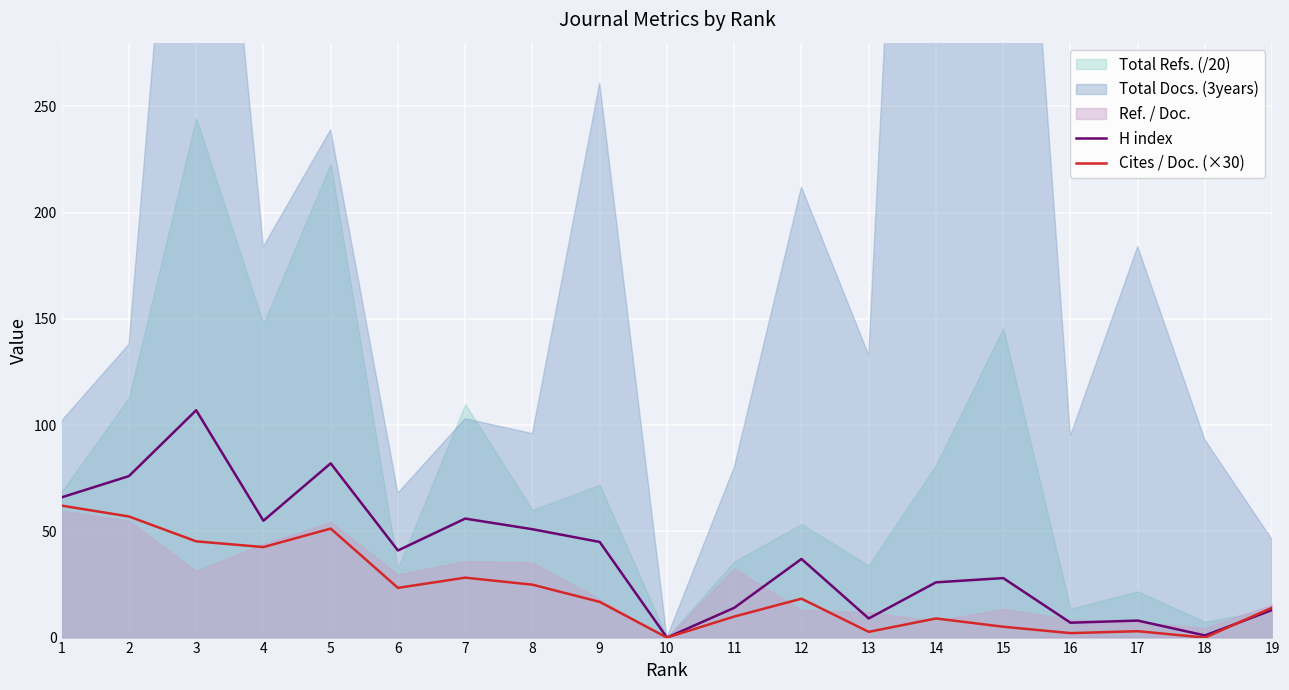

Between which two adjacent categories do Cites / Doc. (×30) and H index first intersect?

18 and 19